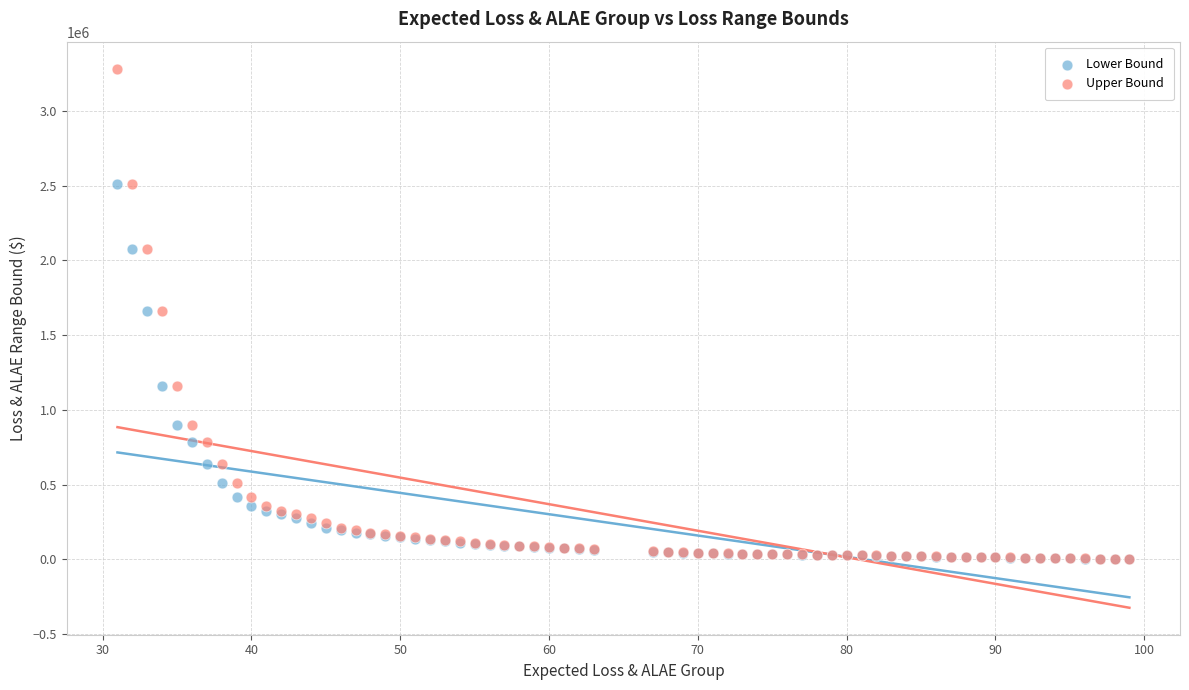

What are all the series names shown in the legend?

Lower Bound, Upper Bound